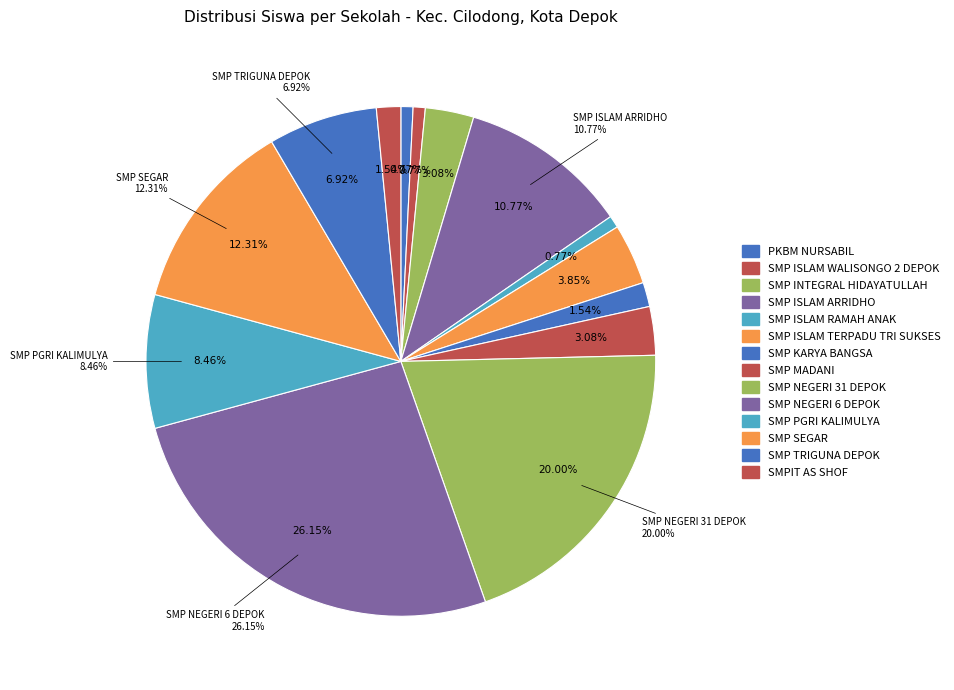

What percentage is the SMP SEGAR slice, to the nearest percent?

12%